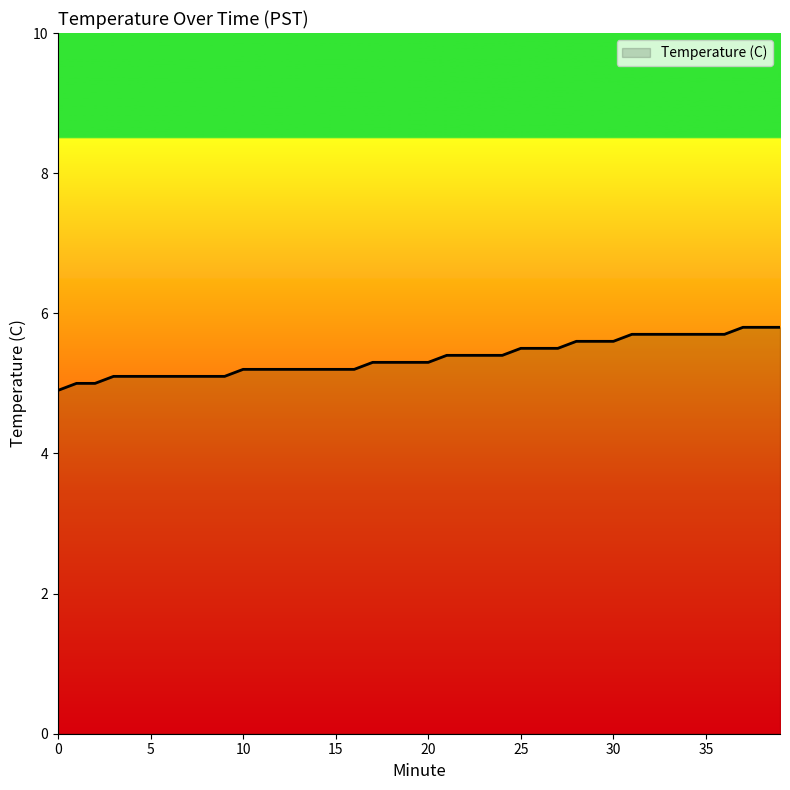

What is the difference between the maximum and minimum values?

0.9